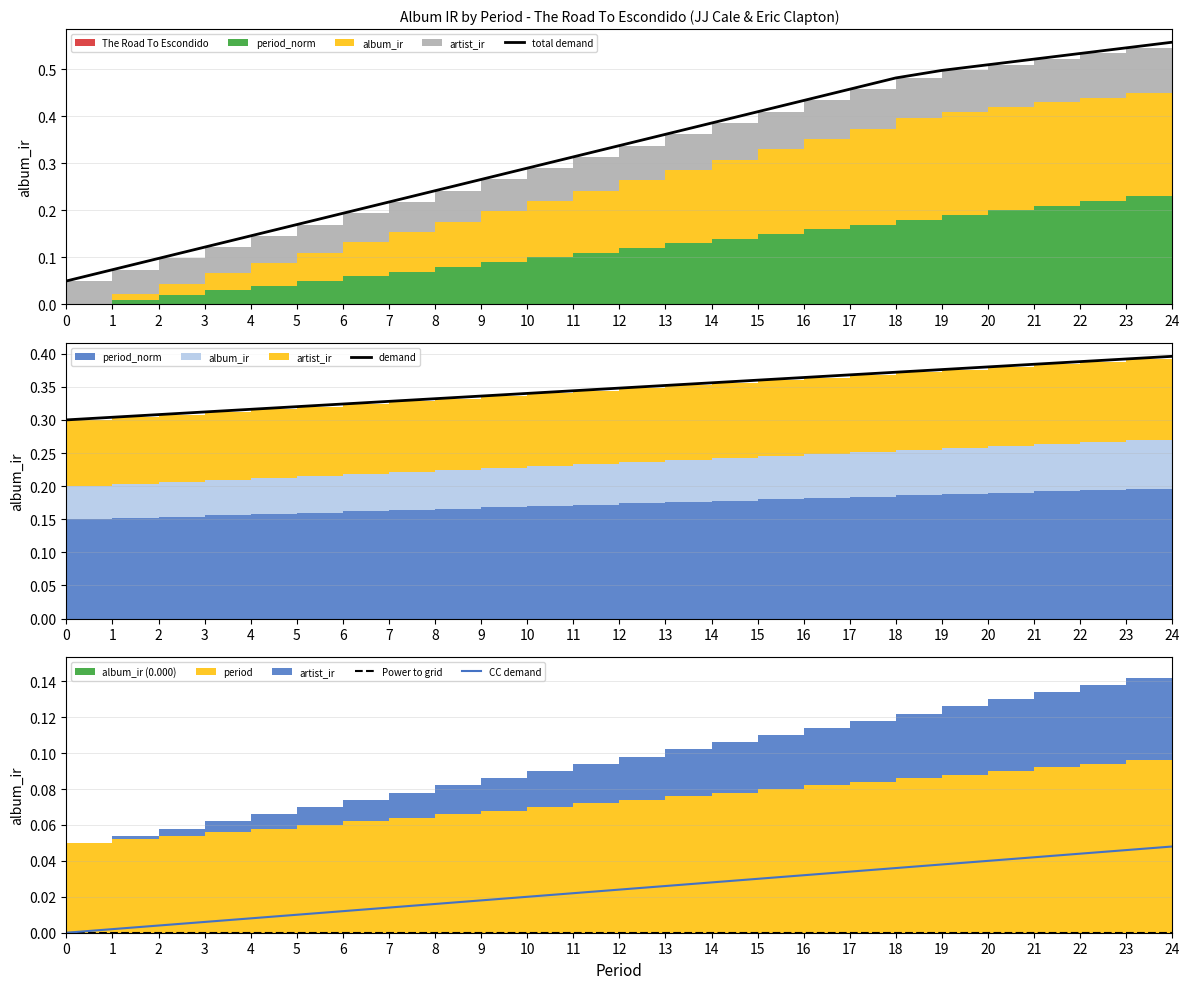

How many values in CC demand are above zero?

24